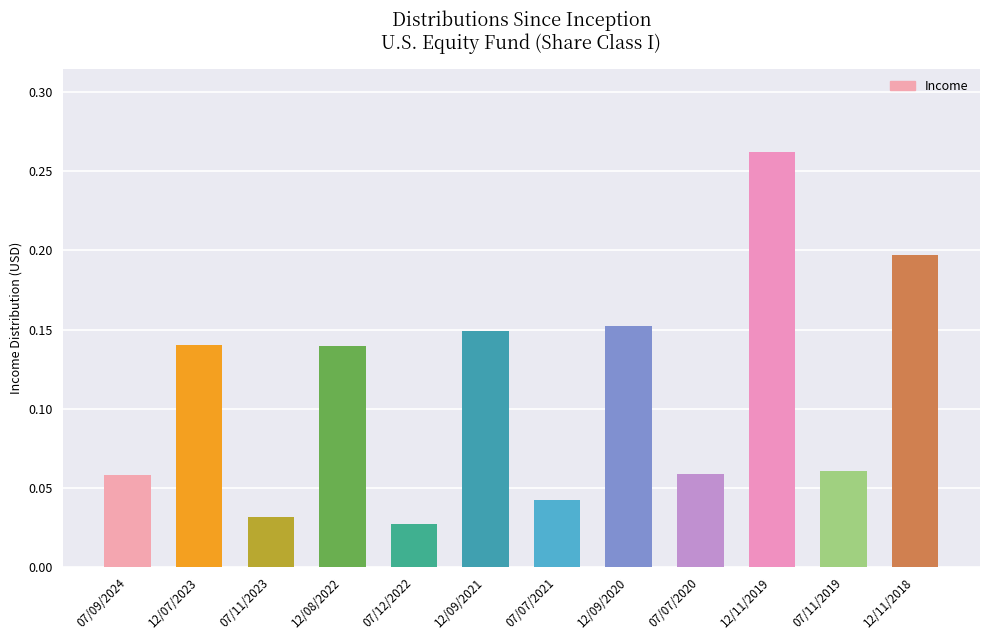

Between 12/08/2022 and 07/12/2022, which is larger?

12/08/2022